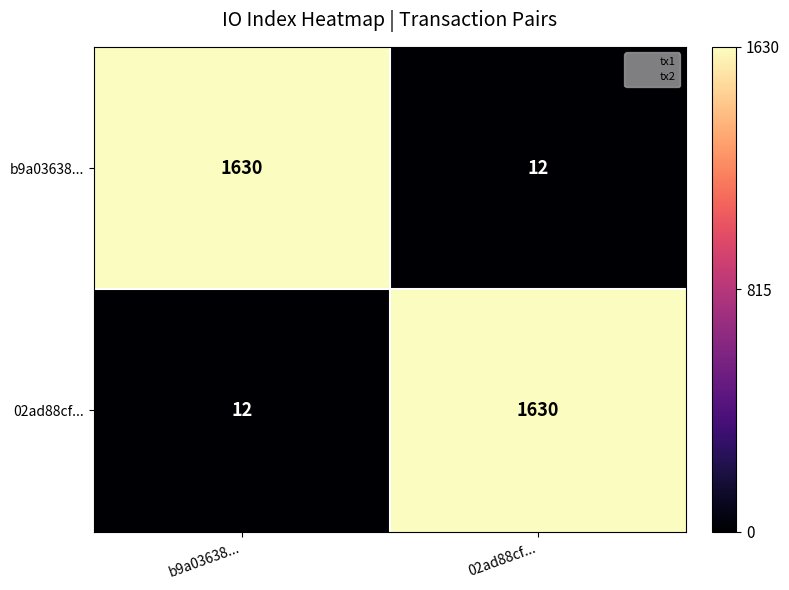

Reading left to right, transcribe all the data shown in this chart.

b9a03638...: 1630	12
02ad88cf...: 12	1630